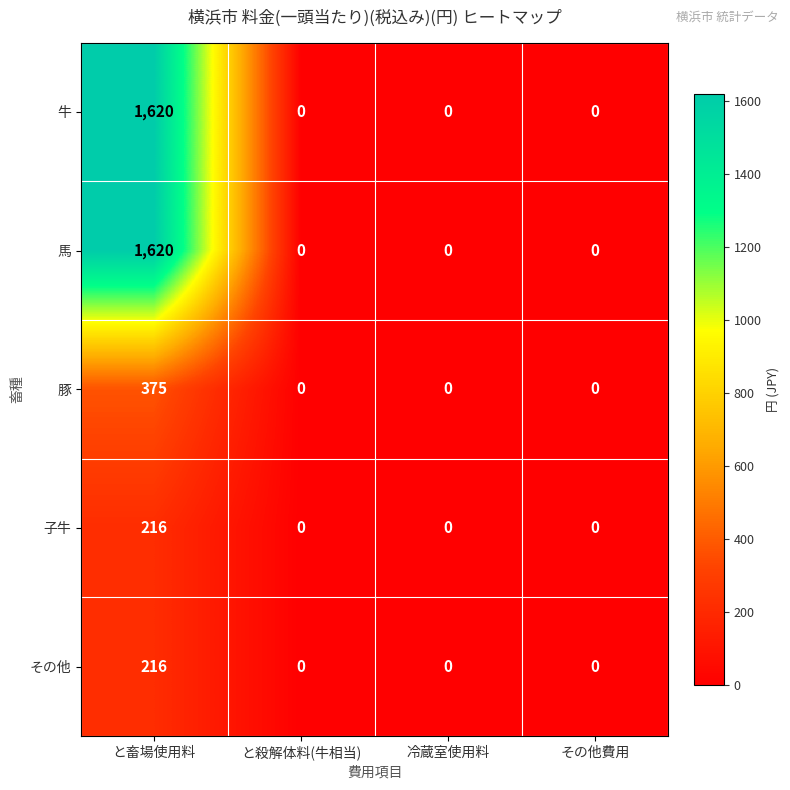

Reading right to left, extract all data points from this chart.

牛: 0	0	0	1620
馬: 0	0	0	1620
豚: 0	0	0	375
子牛: 0	0	0	216
その他: 0	0	0	216